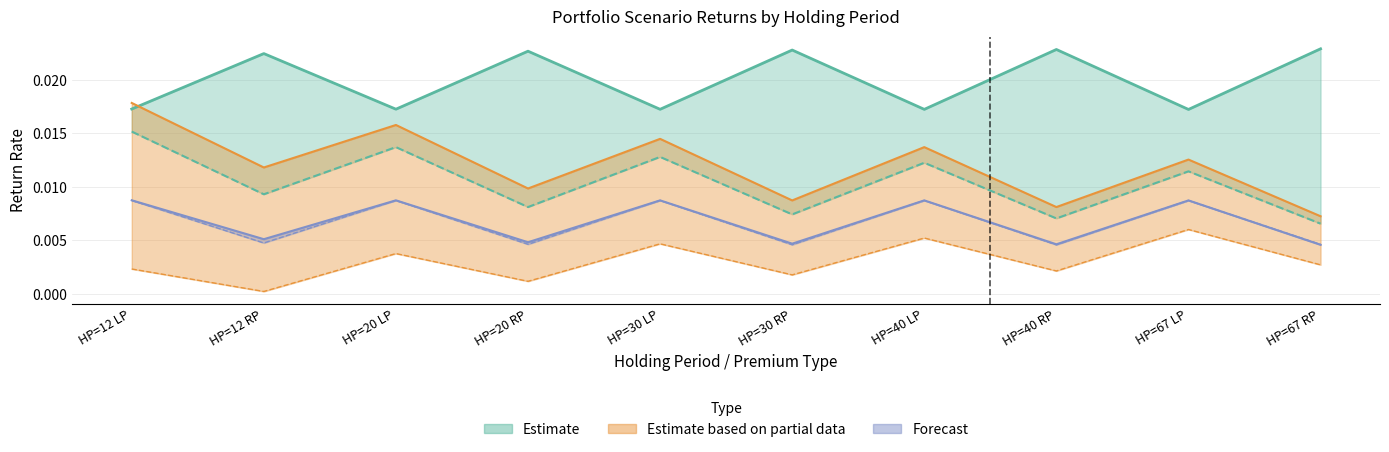

How many lines are shown in the chart?

6